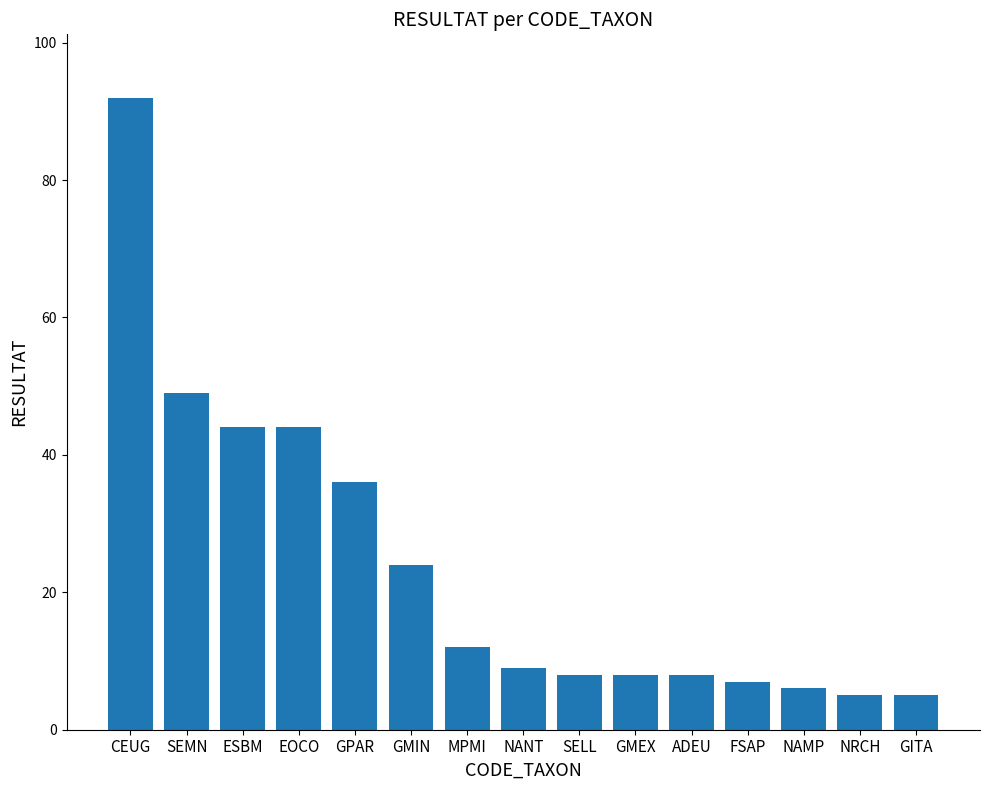

Read the value at EOCO.

44